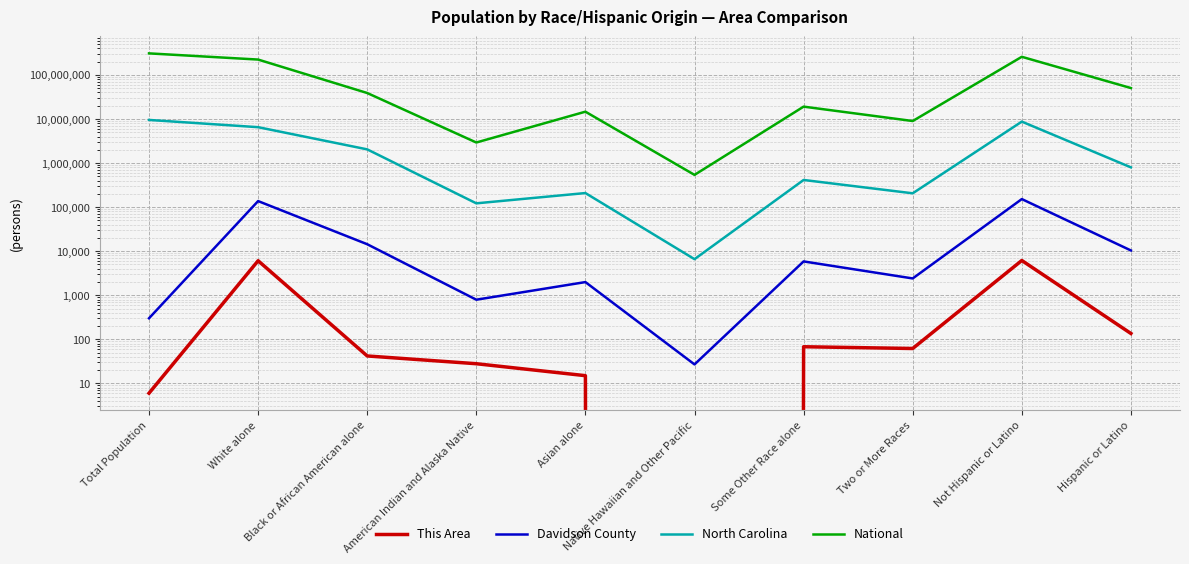

What is the approximate value of North Carolina at American Indian and Alaska Native?

122110